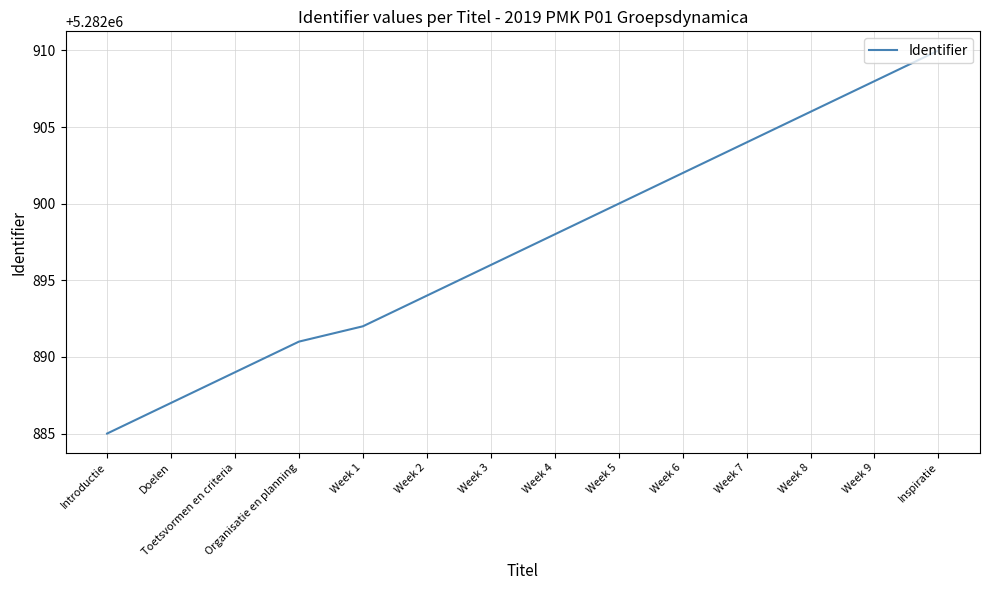

What is the sum of all values?

73960562